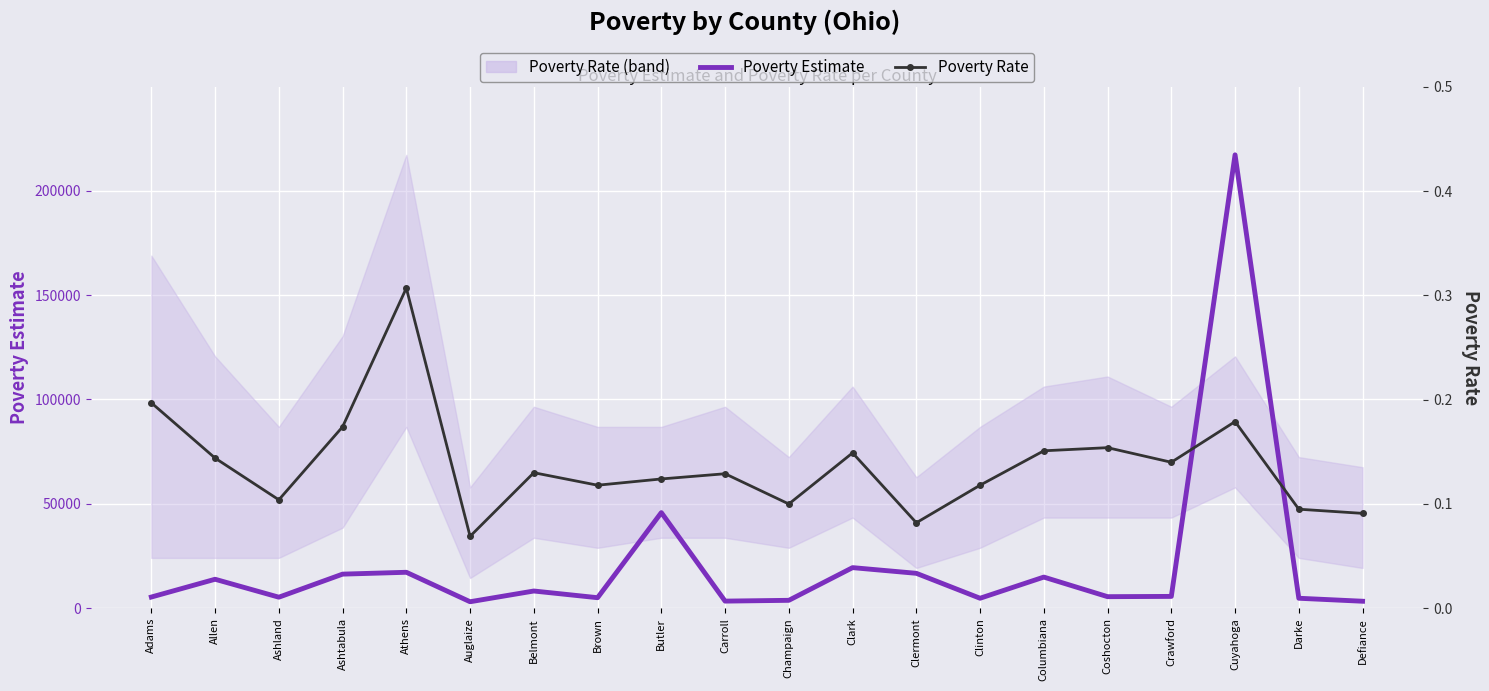

What is the label of the 1st point from the right?

Defiance